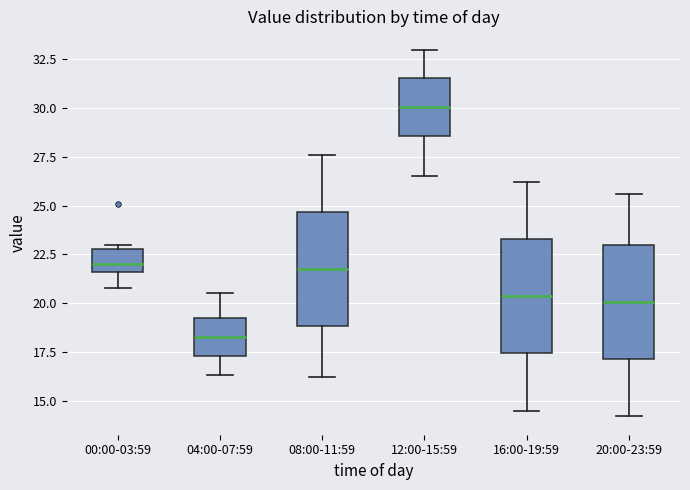

Reading left to right, transcribe this box plot: for each box, give where its median line is, the range the box spans, and where its two whiskers end, as read against the y-axis. The values are not printed on the chart, so give them approximately, as read against the axis.

00:00-03:59: median 22.0, box 21.5 to 23.0, whiskers 21.0 to 23.0 (just above the box's upper edge)
04:00-07:59: median 18.5, box 17.5 to 19.0, whiskers 16.5 to 20.5
08:00-11:59: median 22.0, box 19.0 to 24.5, whiskers 16.0 to 27.5
12:00-15:59: median 30.0, box 28.5 to 31.5, whiskers 26.5 to 33.0
16:00-19:59: median 20.5, box 17.5 to 23.5, whiskers 14.5 to 26.0
20:00-23:59: median 20.0, box 17.0 to 23.0, whiskers 14.0 to 25.5